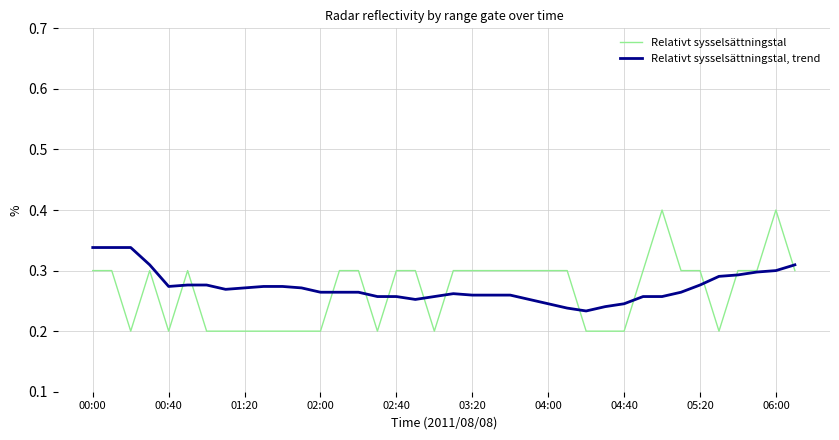

Which series has the widest spread of values?

Relativt sysselsättningstal